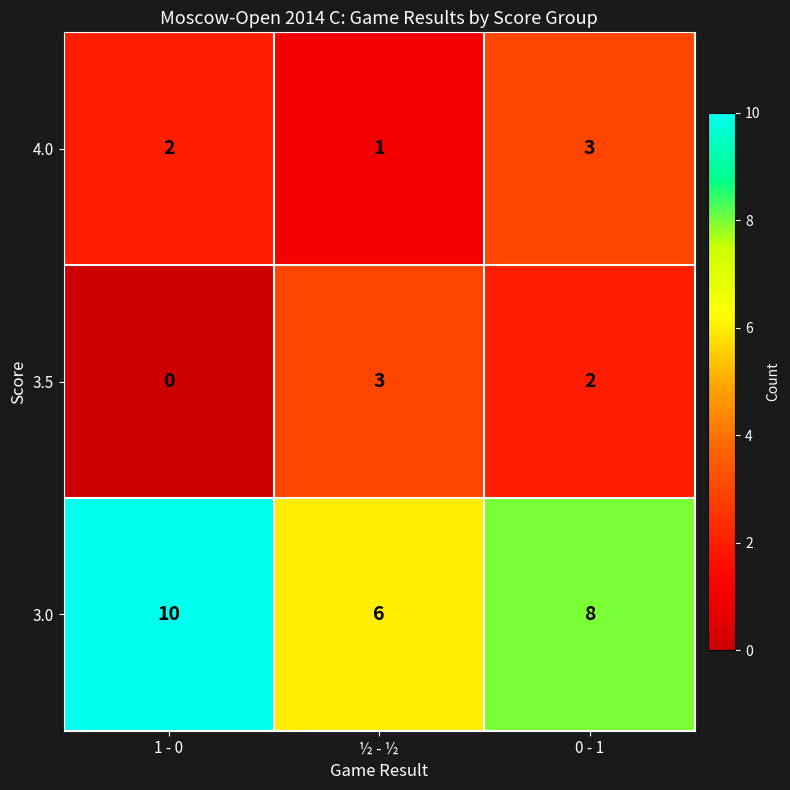

True or false: 3.0 has a value of 11 at ½ - ½.

False